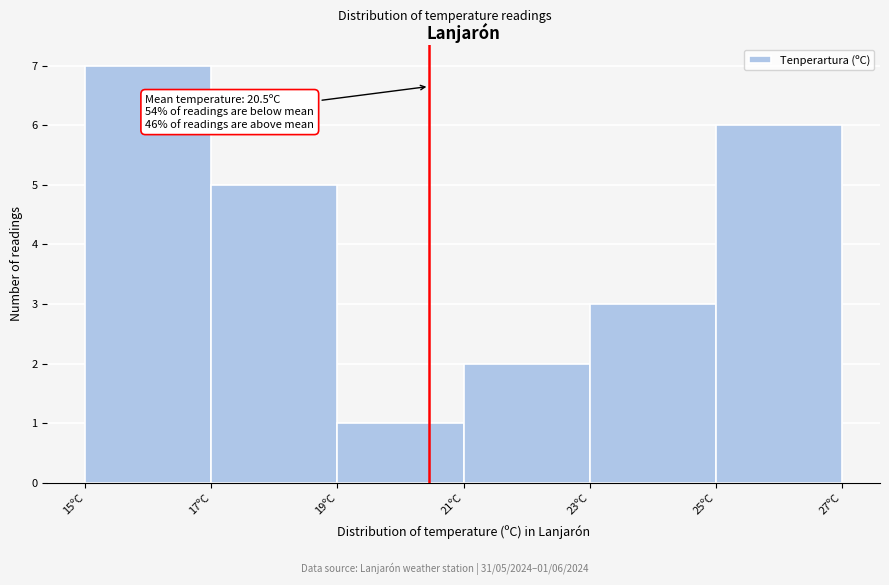

Over which range of the x-axis is the bar tallest?

15 to 17